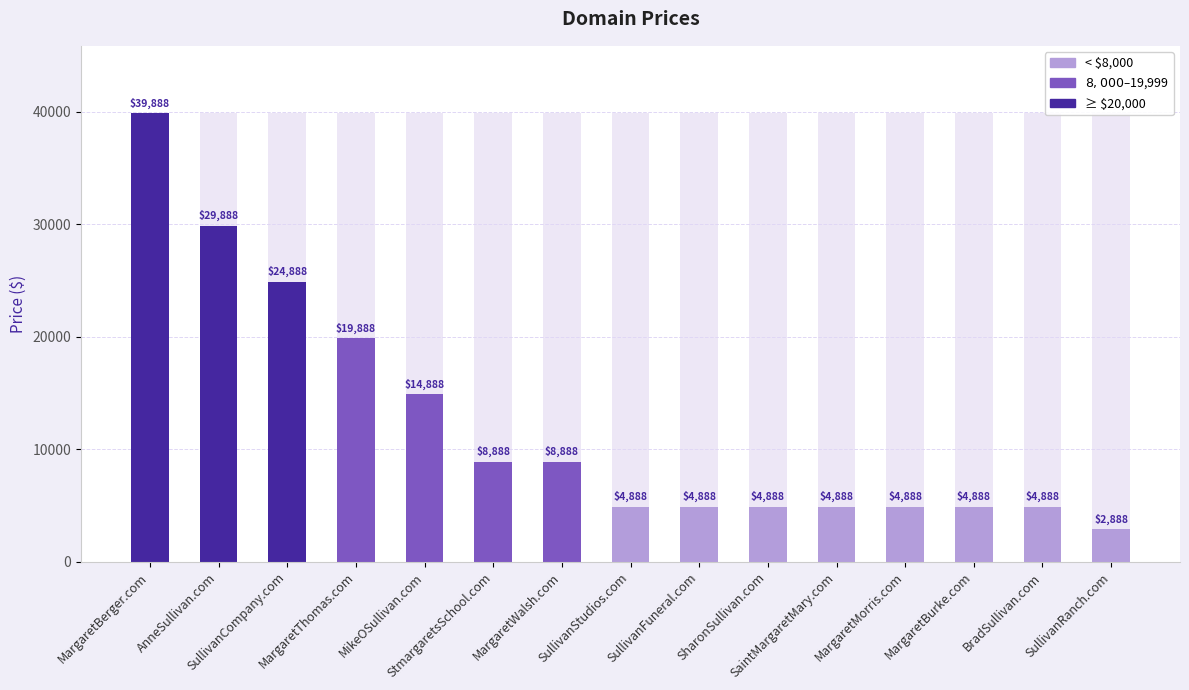

What is the sum of the values at MargaretBerger.com and SullivanCompany.com?

64776